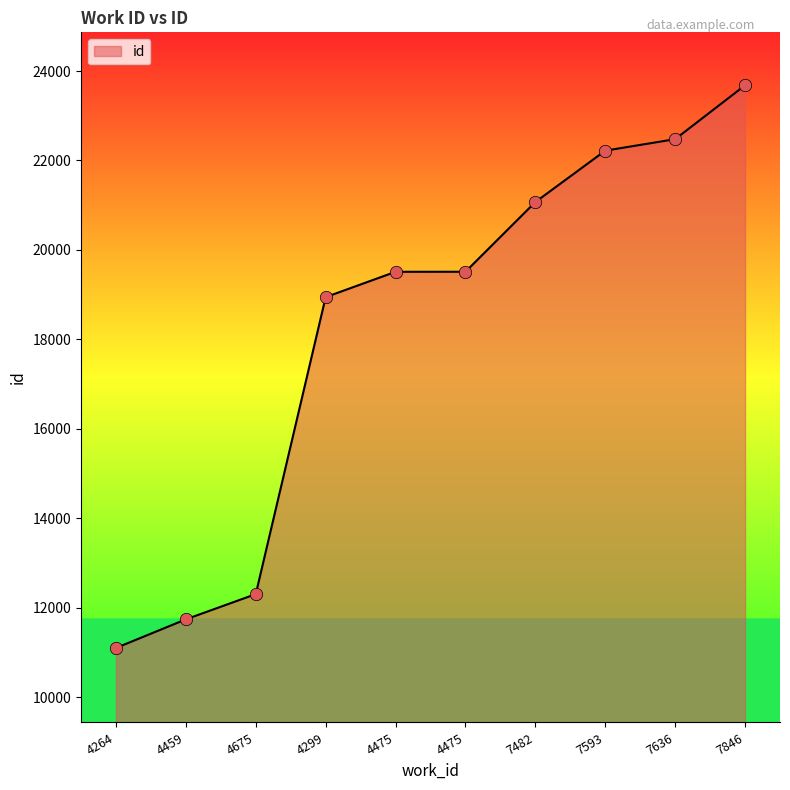

What is the ratio of the value at 7846 to the value at 4675?

1.9